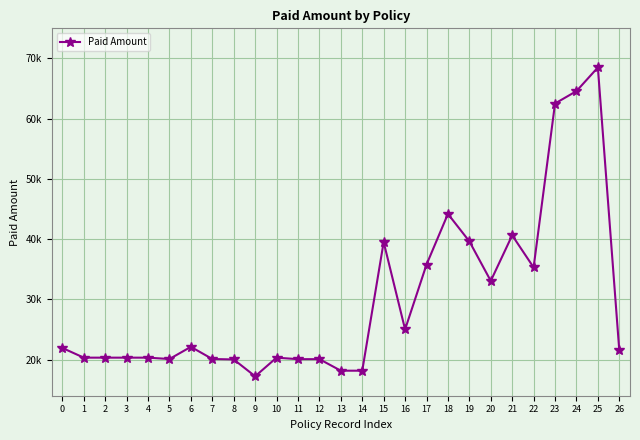

How many lines are shown in the chart?

1